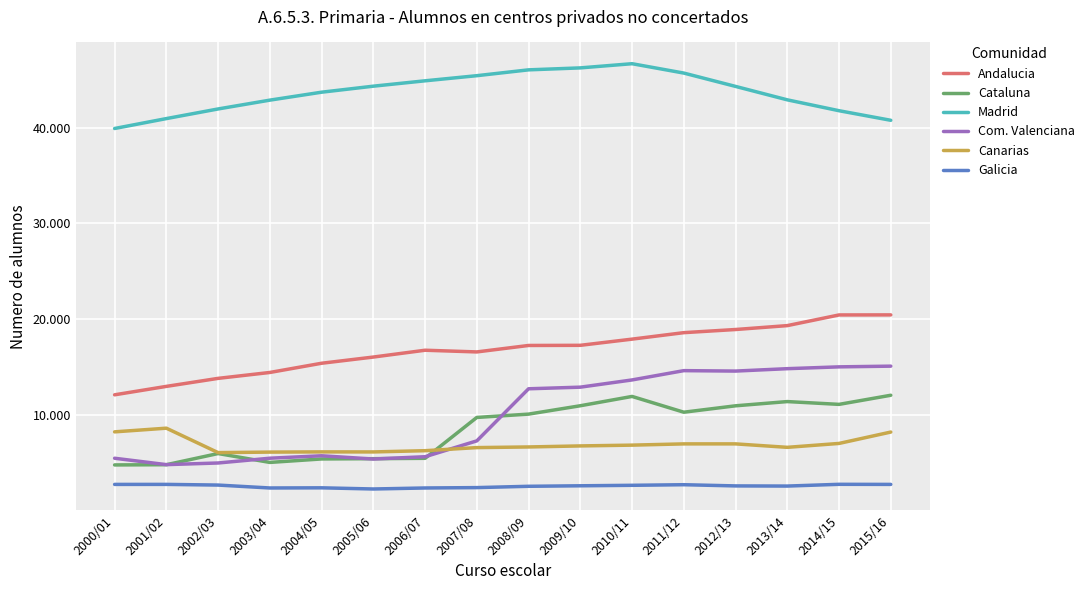

What are all the series names shown in the legend?

Andalucia, Cataluna, Madrid, Com. Valenciana, Canarias, Galicia